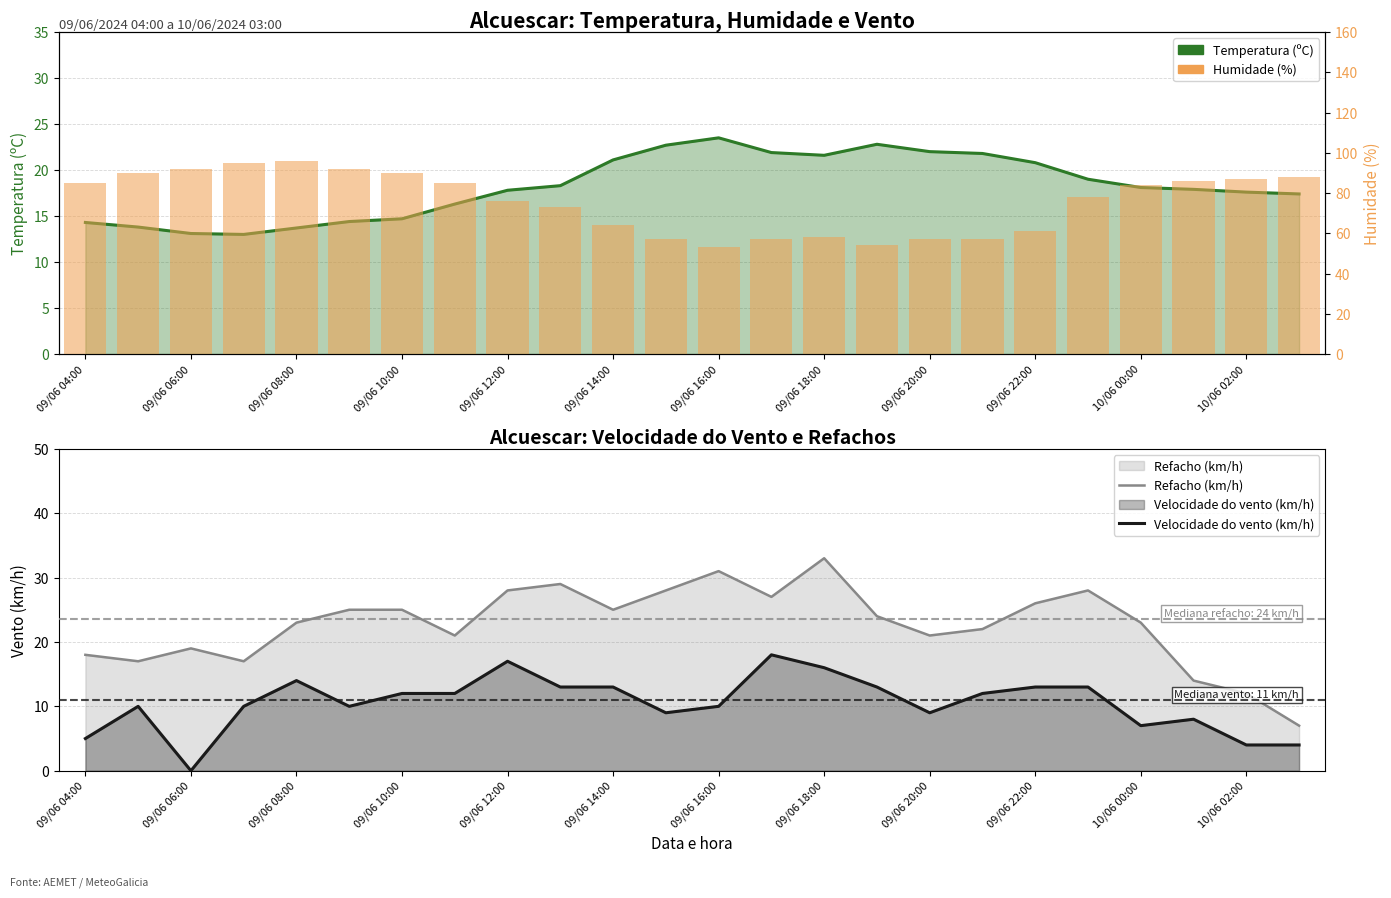

What are all the series names shown in the legend?

Temperatura (ºC), Refacho (km/h), Velocidade do vento (km/h), Humidade (%)